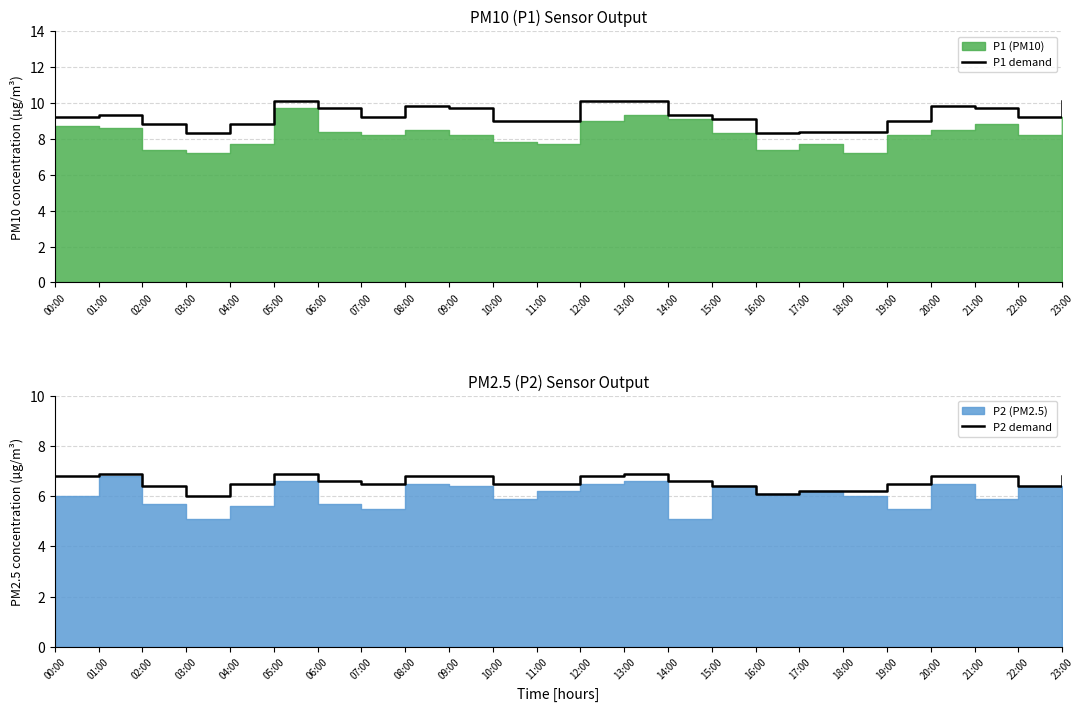

True or false: P1 demand and P2 demand intersect in this chart.

False